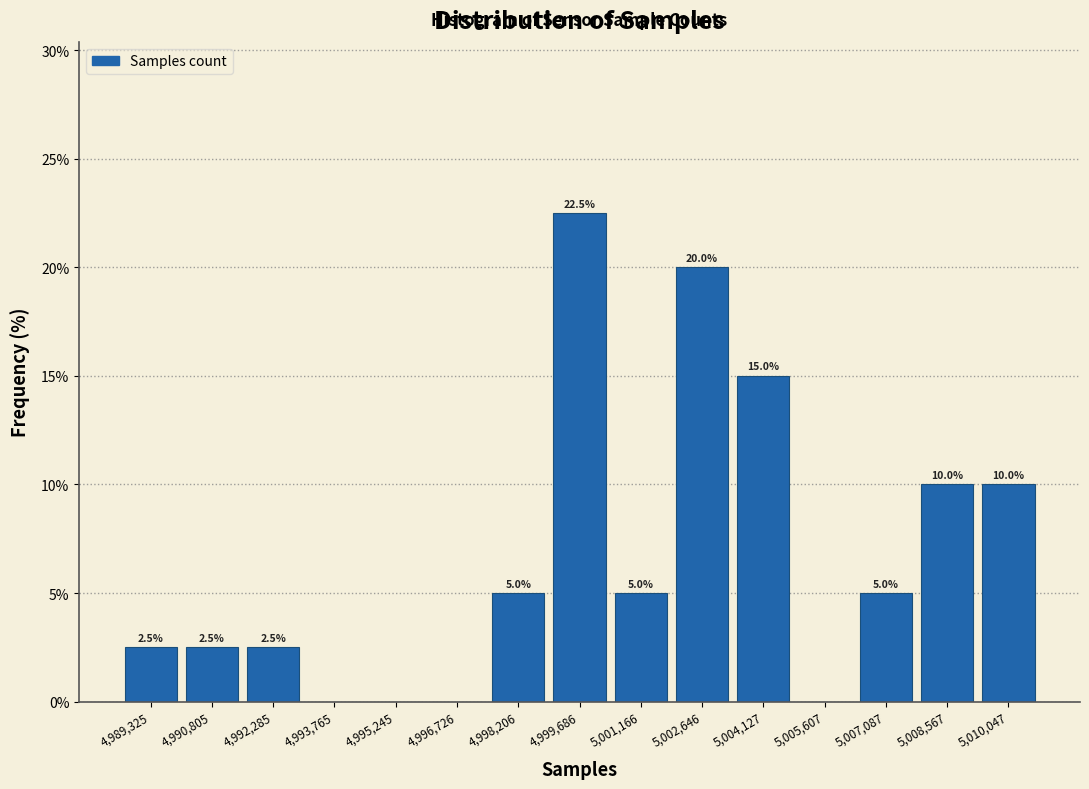

Which range on the x-axis has the tallest bar?

4999000 to 5000400